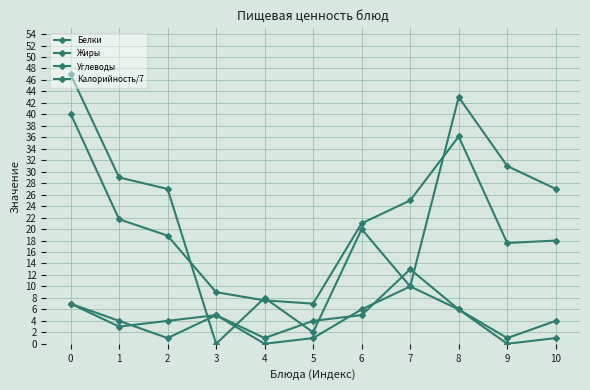

True or false: Калорийность/7 and Белки cross at least once.

False